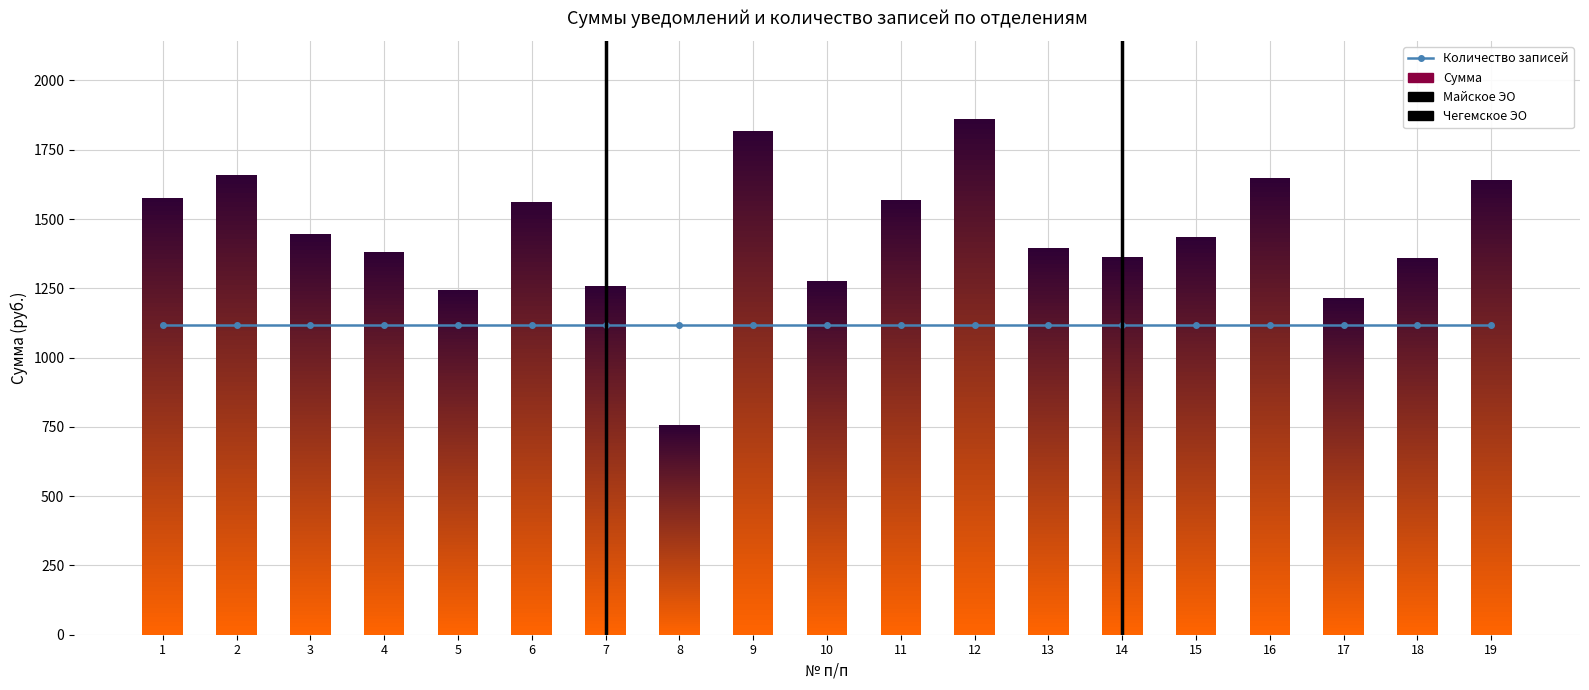

How many series are shown in this chart?

2